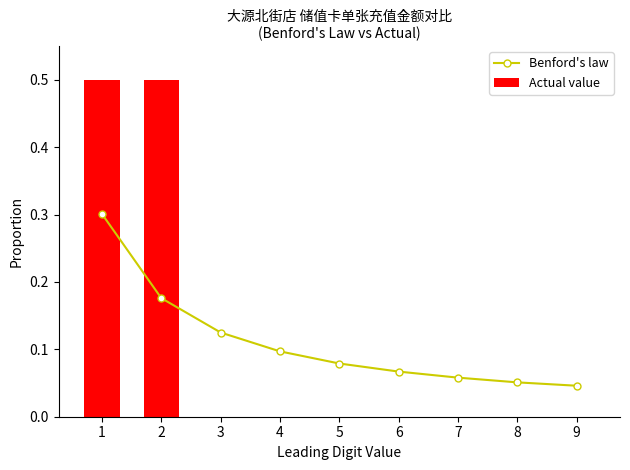

Which category has the lowest value across all series?

3